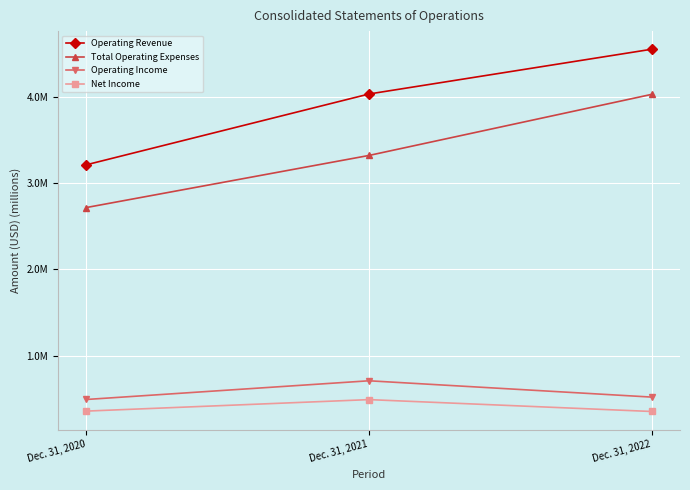

What are all the series names shown in the legend?

Operating Revenue, Total Operating Expenses, Operating Income, Net Income